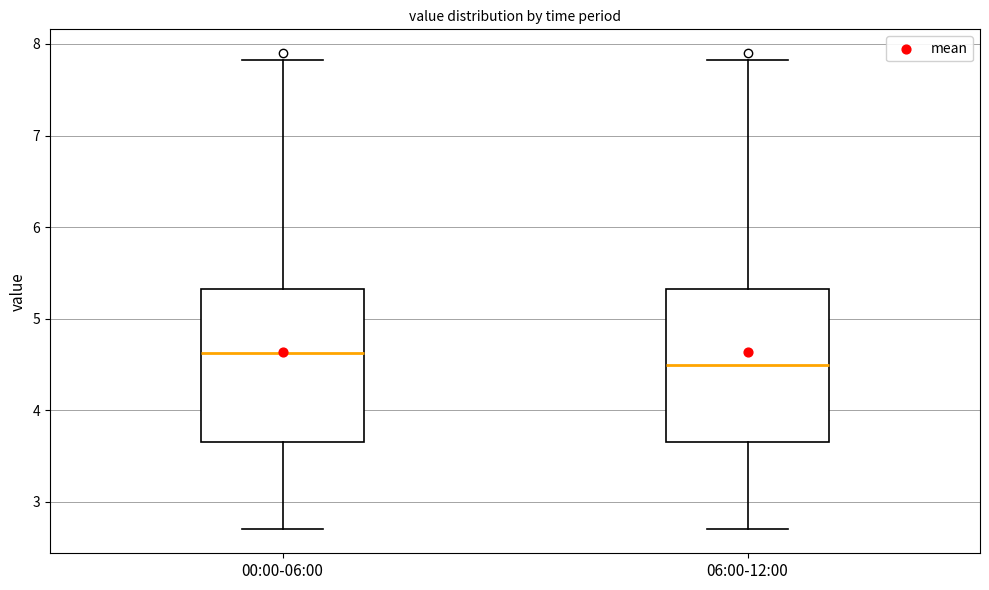

Where is the upper edge of the box for 00:00-06:00 on the y-axis? The values are not printed on the chart, so give them approximately, as read against the axis.

5.3